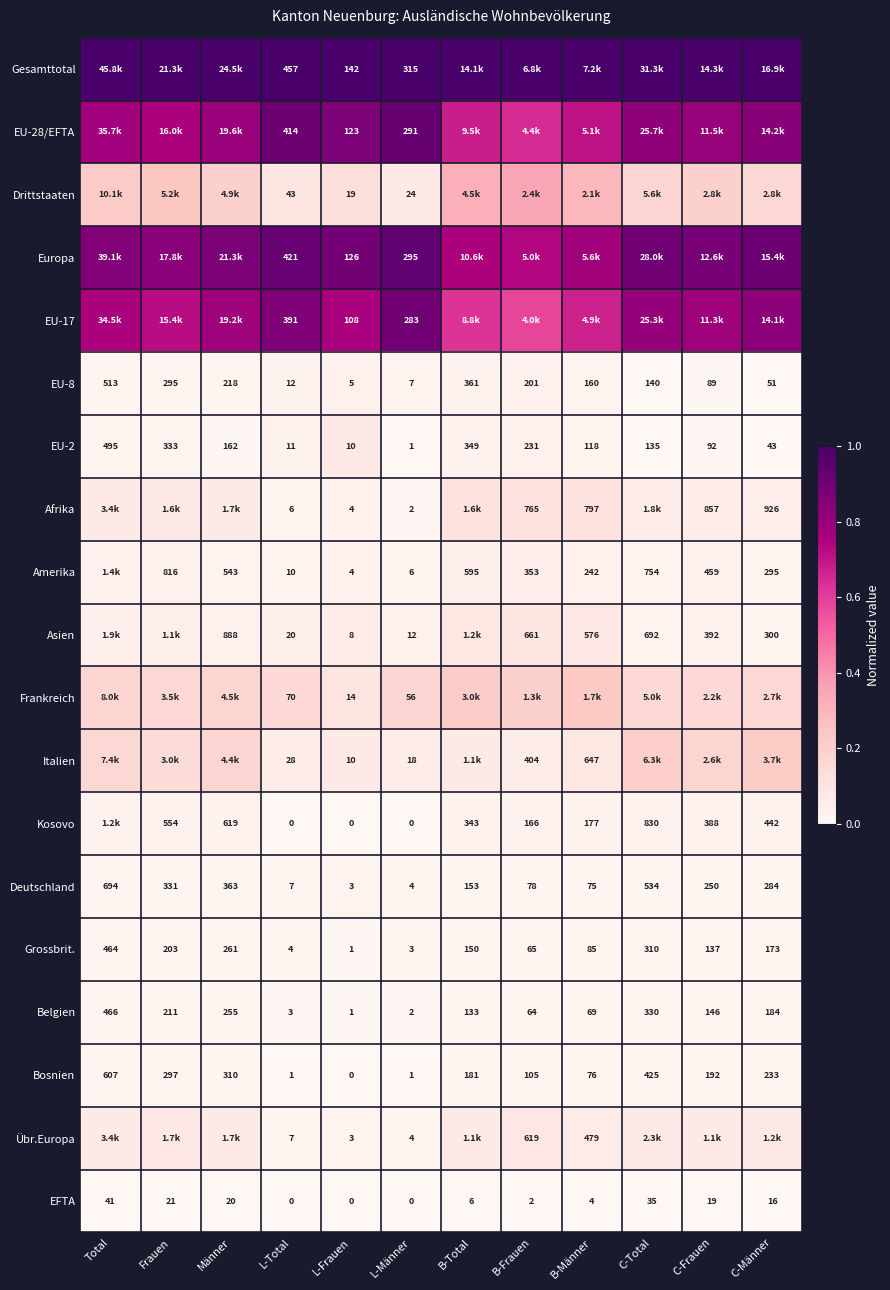

Rank the categories by Grossbrit. value from highest to lowest.

Total, C-Total, Männer, Frauen, C-Männer, B-Total, C-Frauen, B-Männer, B-Frauen, L-Total, L-Männer, L-Frauen